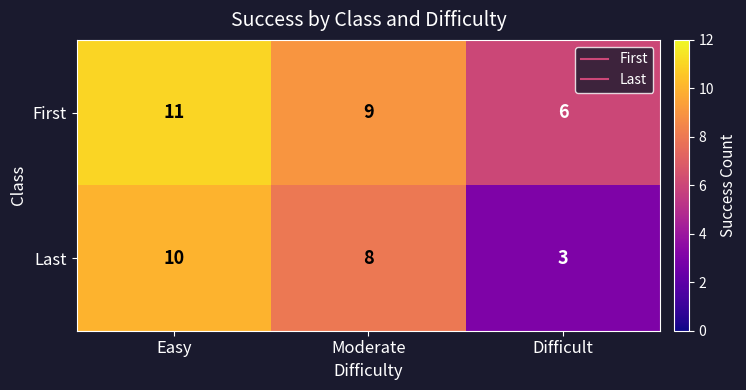

What is the maximum value shown in the chart?

11